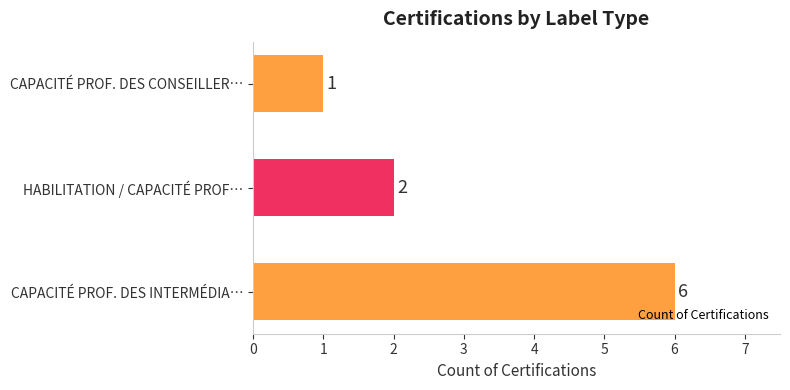

What is the ratio of the value at CAPACITÉ PROF. DES INTERMÉDIA… to the value at HABILITATION / CAPACITÉ PROF…?

3.0